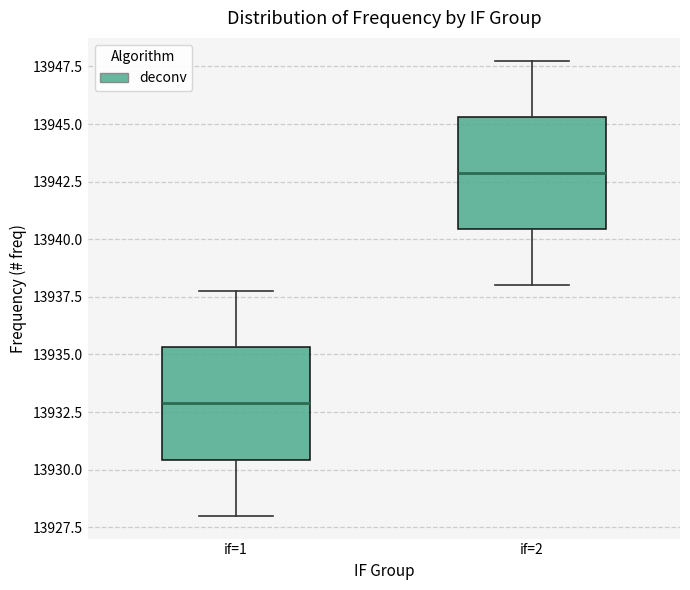

Reading left to right, transcribe this box plot: for each box, give where its median line is, the range the box spans, and where its two whiskers end, as read against the y-axis. The values are not printed on the chart, so give them approximately, as read against the axis.

if=1: median 13933.0, box 13930.5 to 13935.5, whiskers 13928.0 to 13938.0
if=2: median 13943.0, box 13940.5 to 13945.5, whiskers 13938.0 to 13948.0